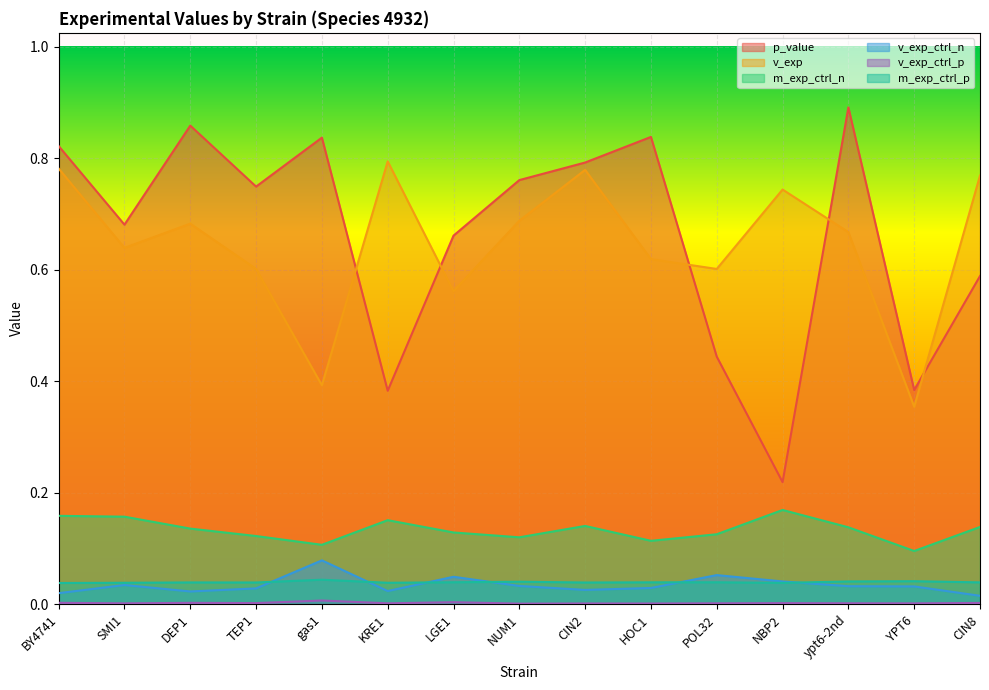

True or false: v_exp has more than 1 interior local peaks.

True